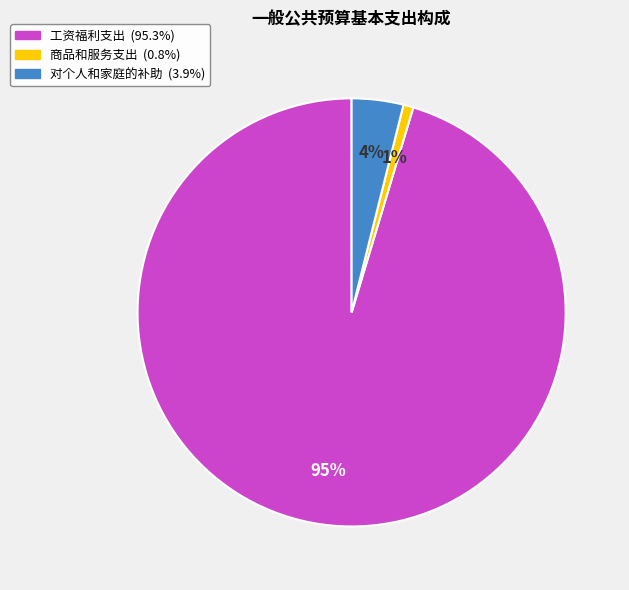

Rank the categories by value from highest to lowest.

工资福利支出, 对个人和家庭的补助, 商品和服务支出